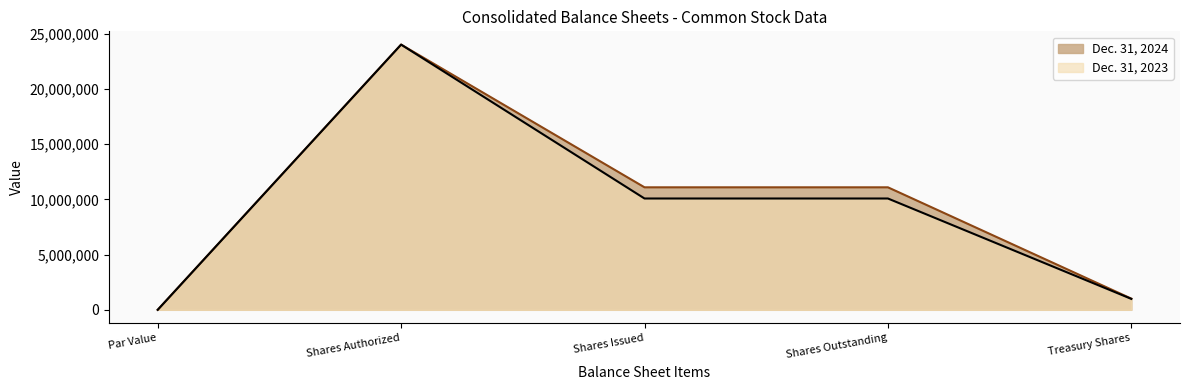

Where does the Dec. 31, 2023 series first go above 10072590?

Shares Authorized